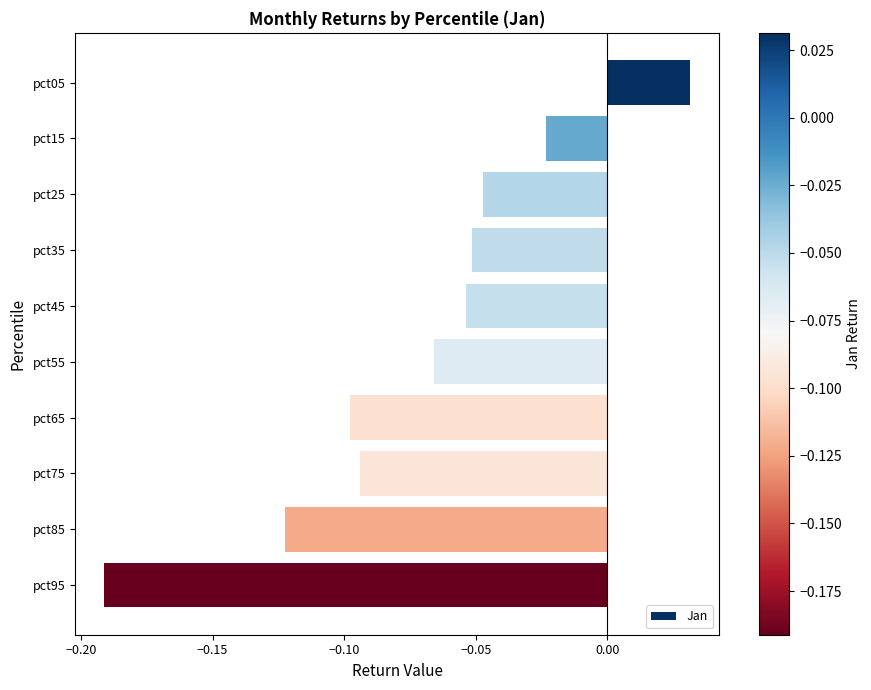

What is the sum of all values?

-0.7